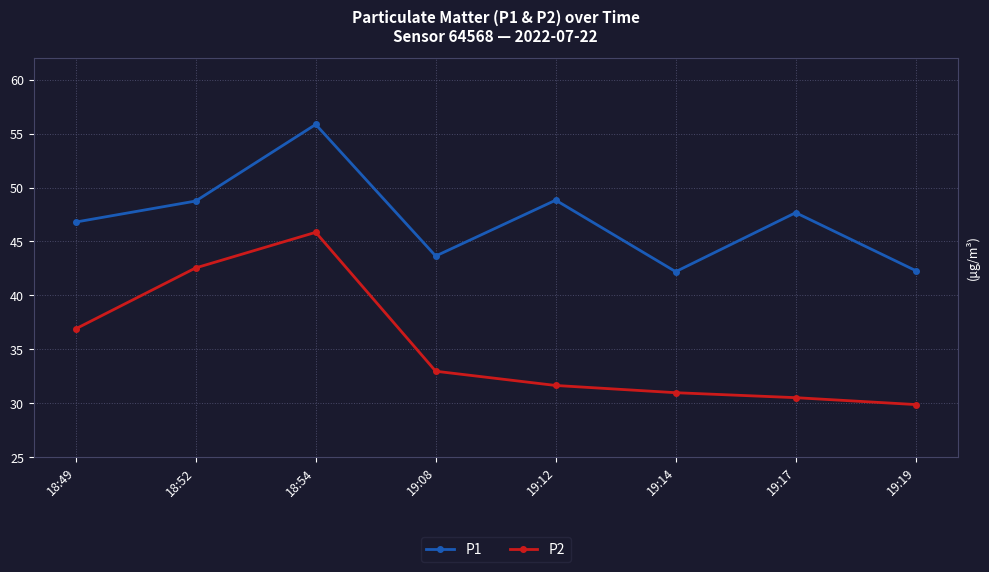

What is the minimum value for P1?

42.2